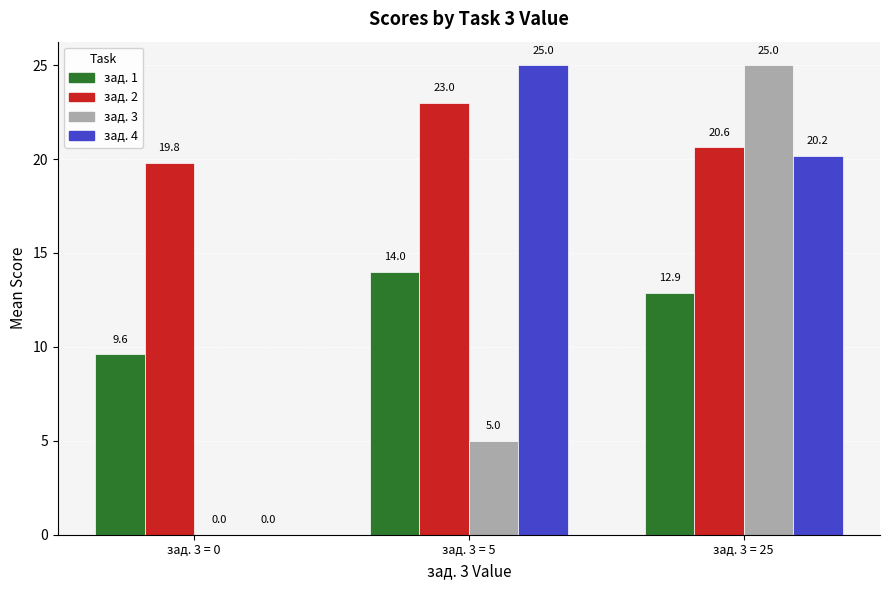

What is the total value across all series at зад. 3 = 5?

67.0